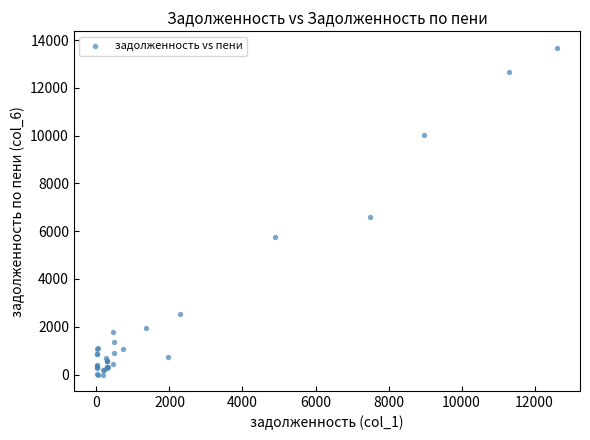

What Y value in the scatter plot is closest to 6839?

6592.6